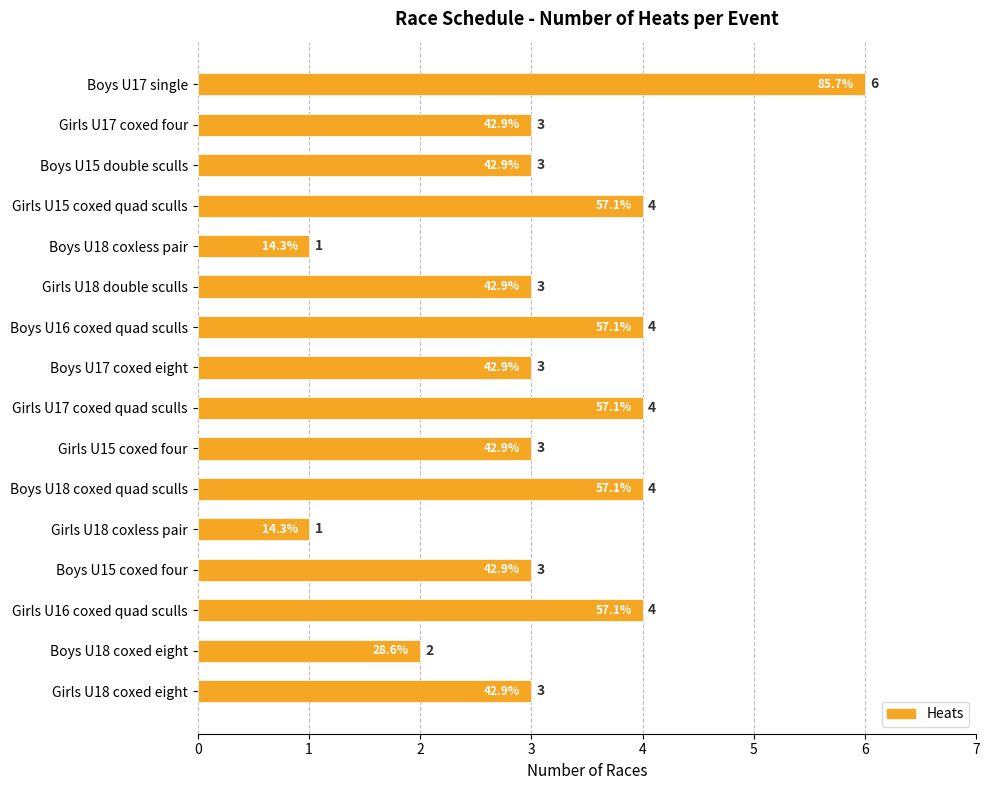

Is it true that the value at Boys U17 coxed eight is 5?

False